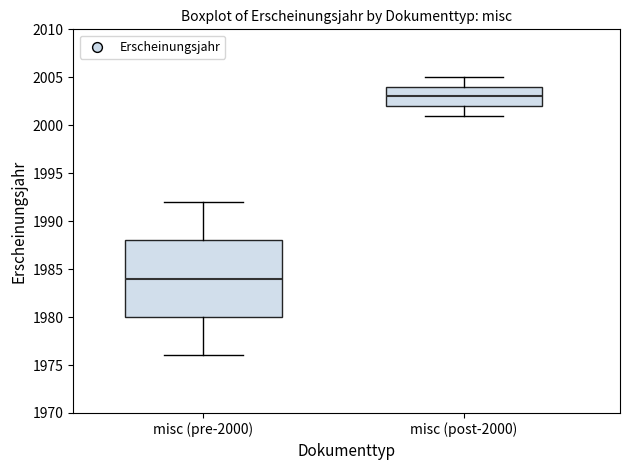

Reading left to right, read every box against the y-axis: the position of its median line, the range the box covers, and the ends of its whiskers. The values are not printed on the chart, so give them approximately, as read against the axis.

misc (pre-2000): median 1984, box 1980 to 1988, whiskers 1976 to 1992
misc (post-2000): median 2003, box 2002 to 2004, whiskers 2001 to 2005